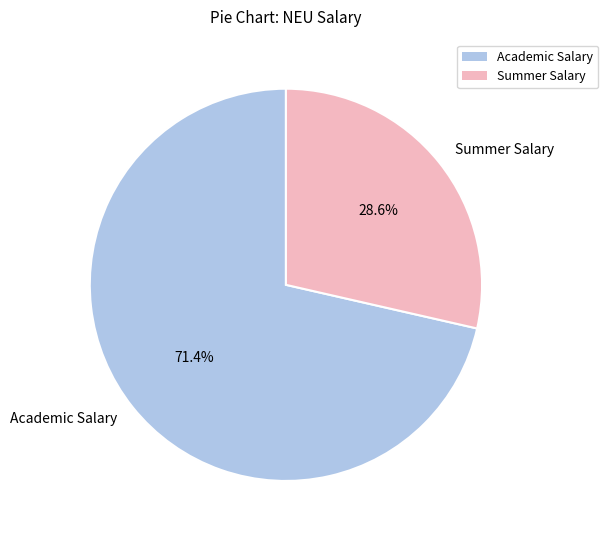

Combined, what portion of the pie is Summer Salary and Academic Salary?

100.0%